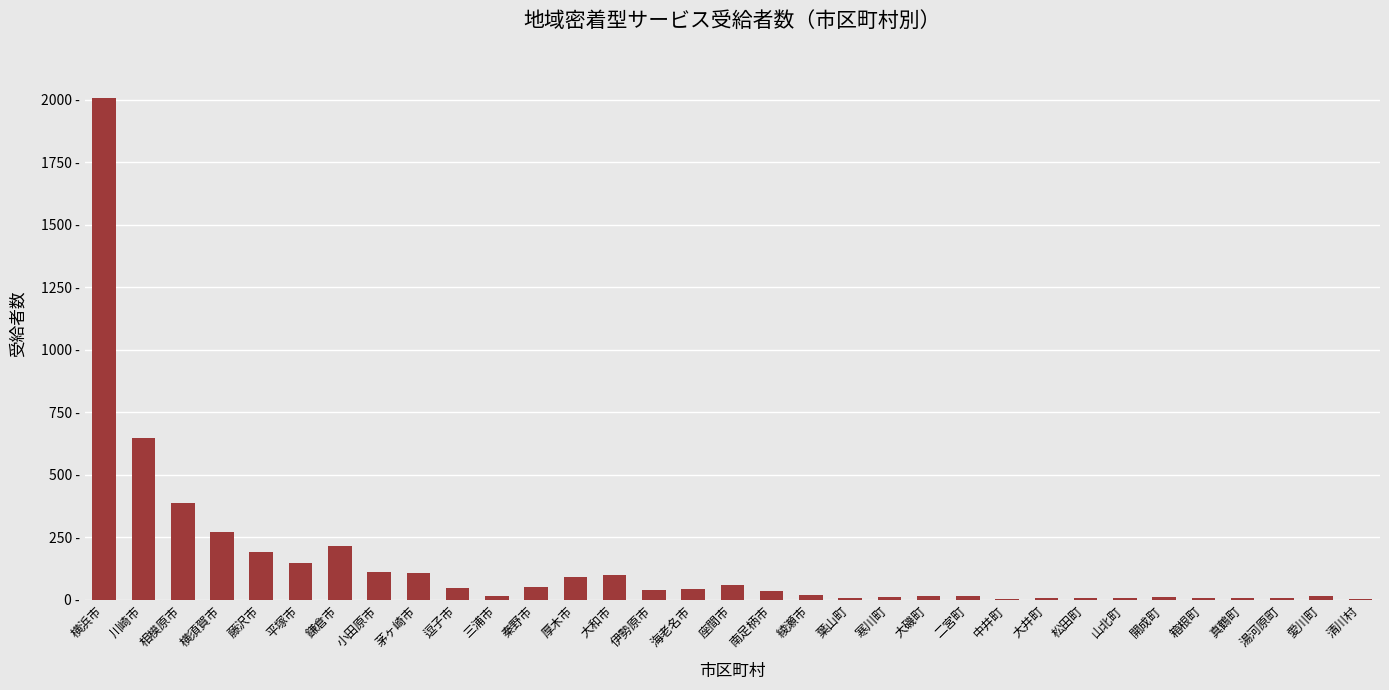

Between 座間市 and 箱根町, which is larger?

座間市